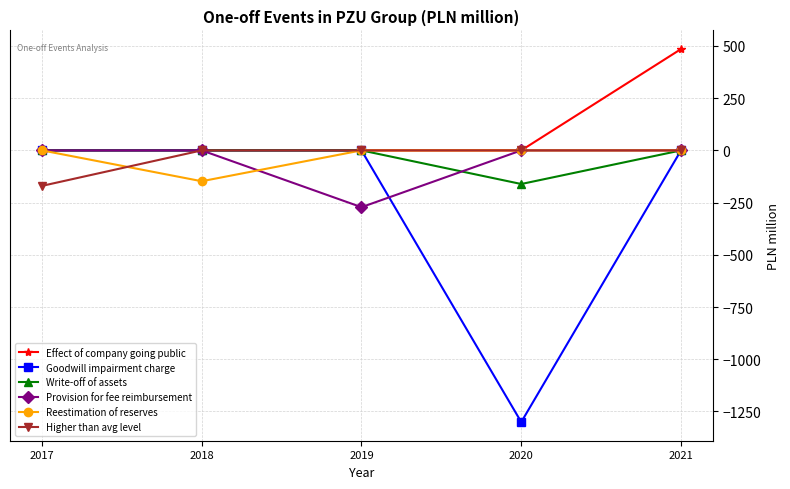

What is the average value of the Reestimation of reserves series?

-29.5